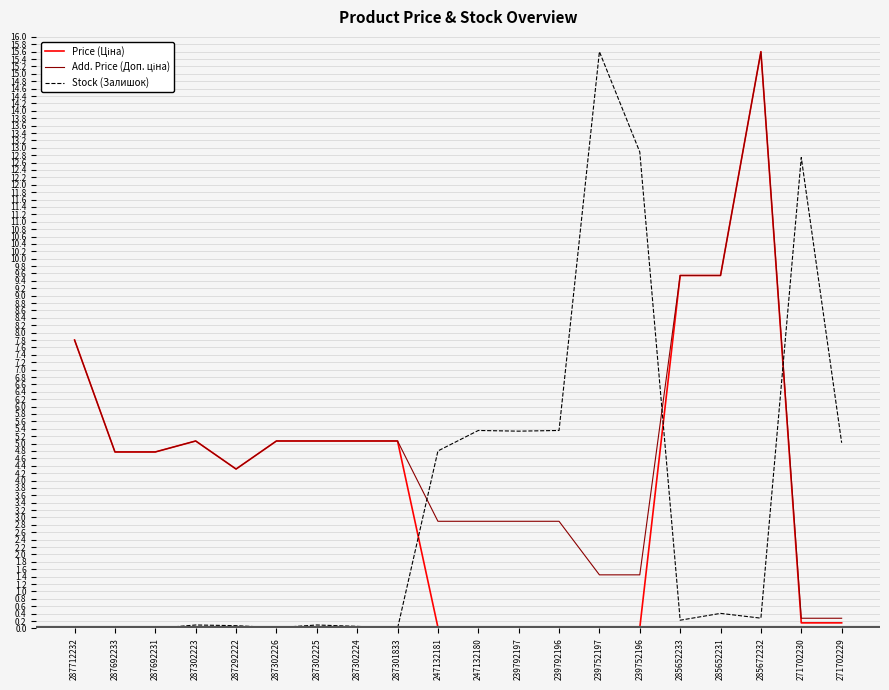

What position from the left is 287712232?

1